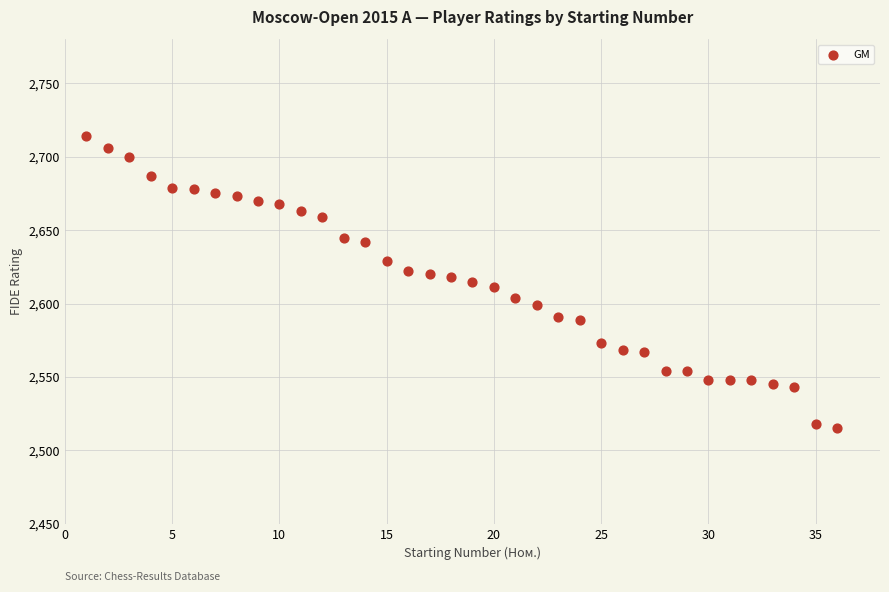

What is the range of X values (max minus min)?

35